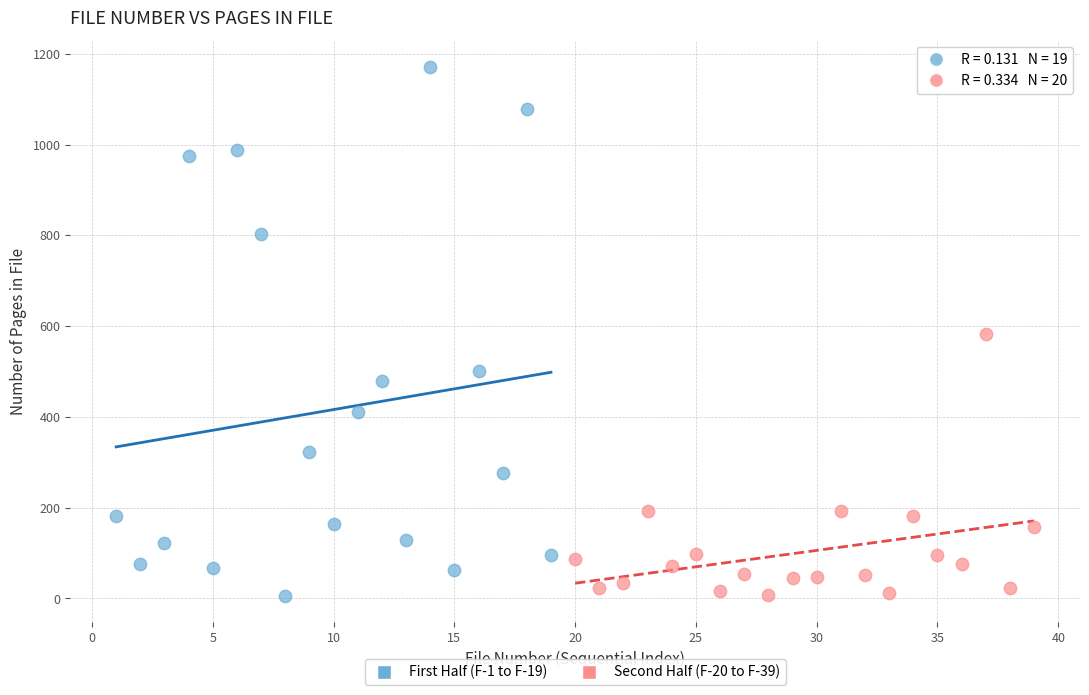

Which series has the widest spread of Y values?

First Half (F-1 to F-19)